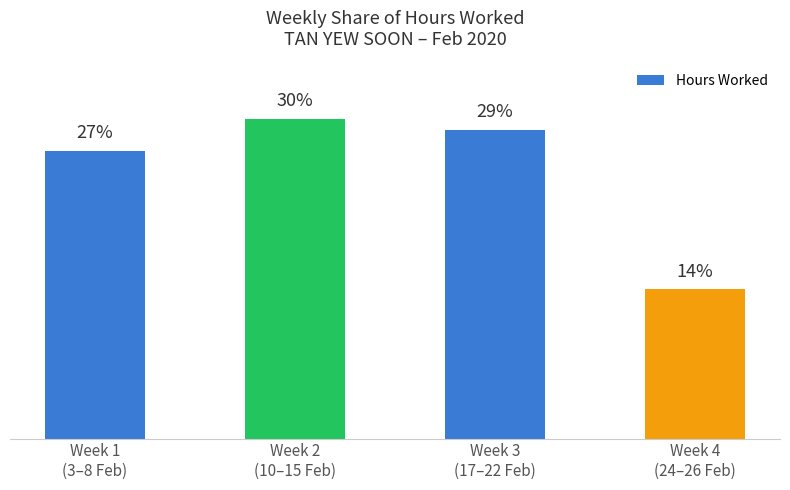

List the labels in order of value, smallest first.

Week 4
(24–26 Feb), Week 1
(3–8 Feb), Week 3
(17–22 Feb), Week 2
(10–15 Feb)